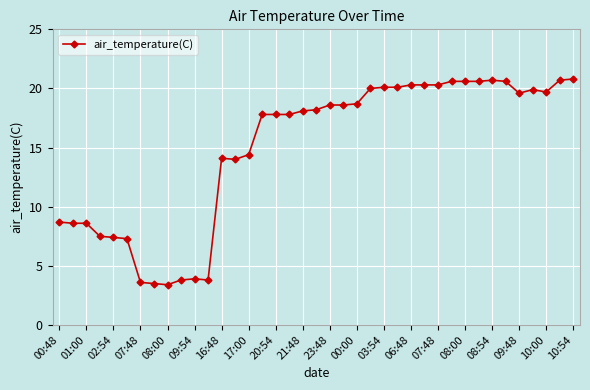

What is the average value?

15.0